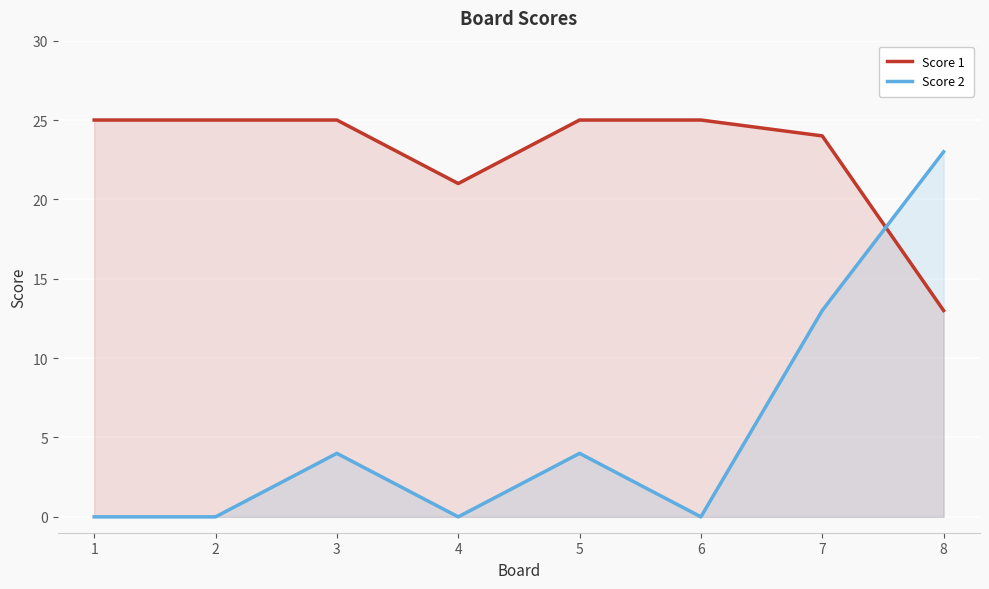

True or false: Score 2 has a value of 13 at 7.

True